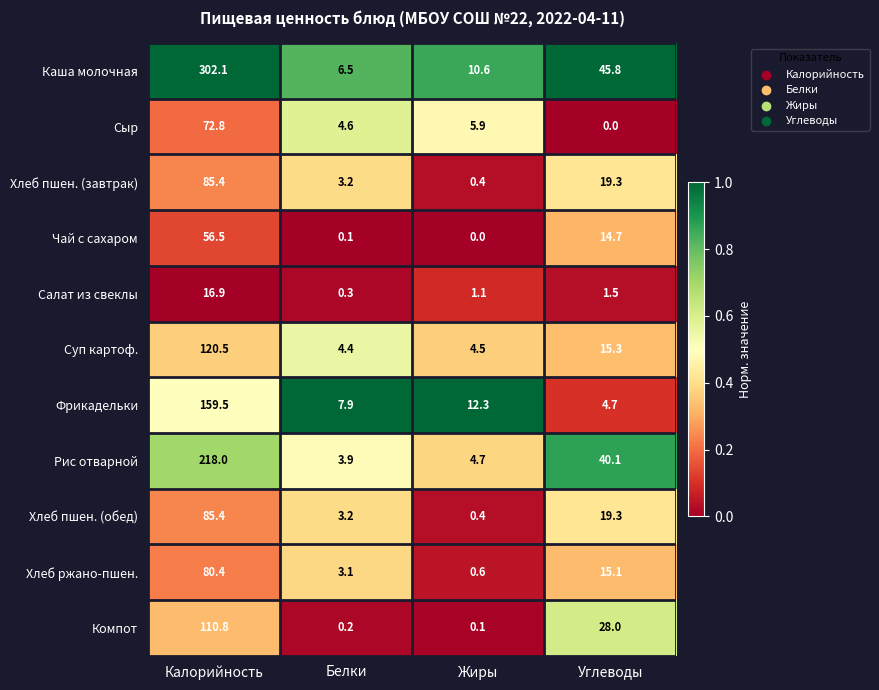

What is the total value across all series at Углеводы?

203.8